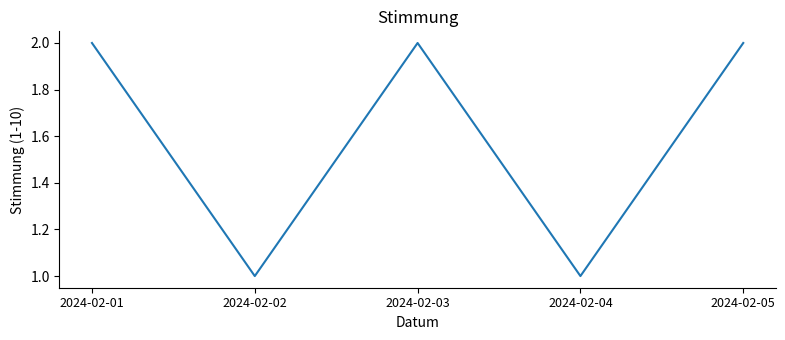

Approximately how many times larger is the value at 2024-02-05 compared to 2024-02-04?

2.0